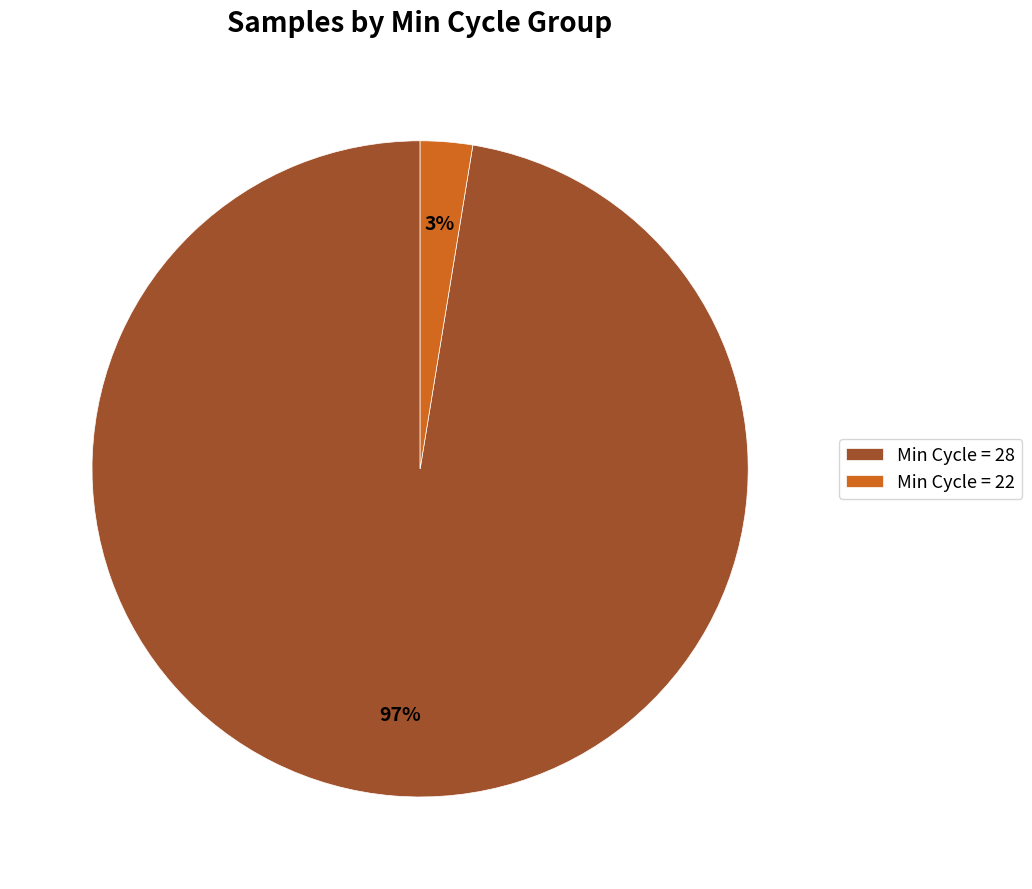

Count the number of slices in the pie.

2